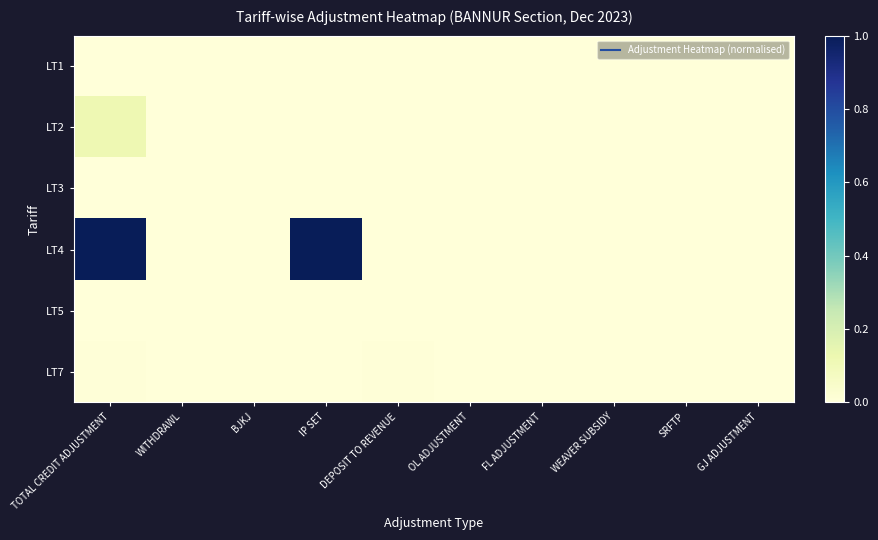

How many data points does each series have?

10